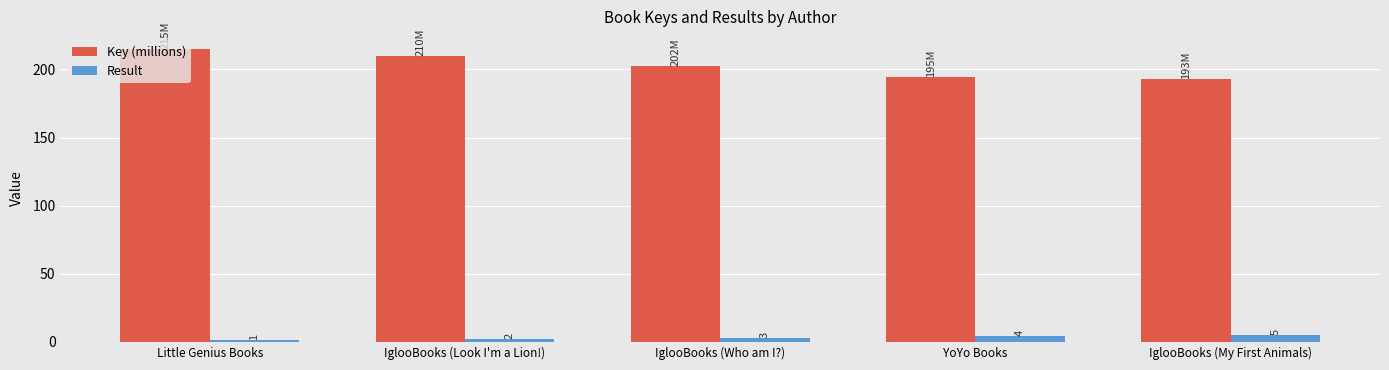

At which category is the sum across all series the highest?

Little Genius Books